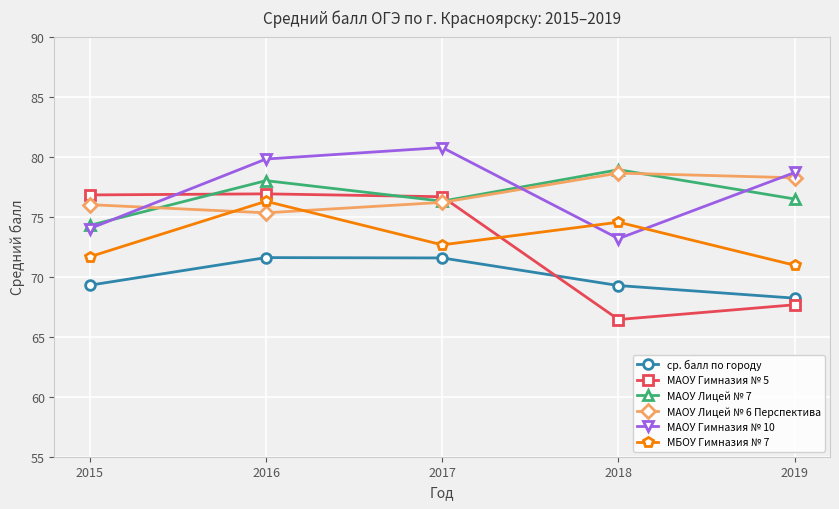

What is the greatest value displayed?

80.8